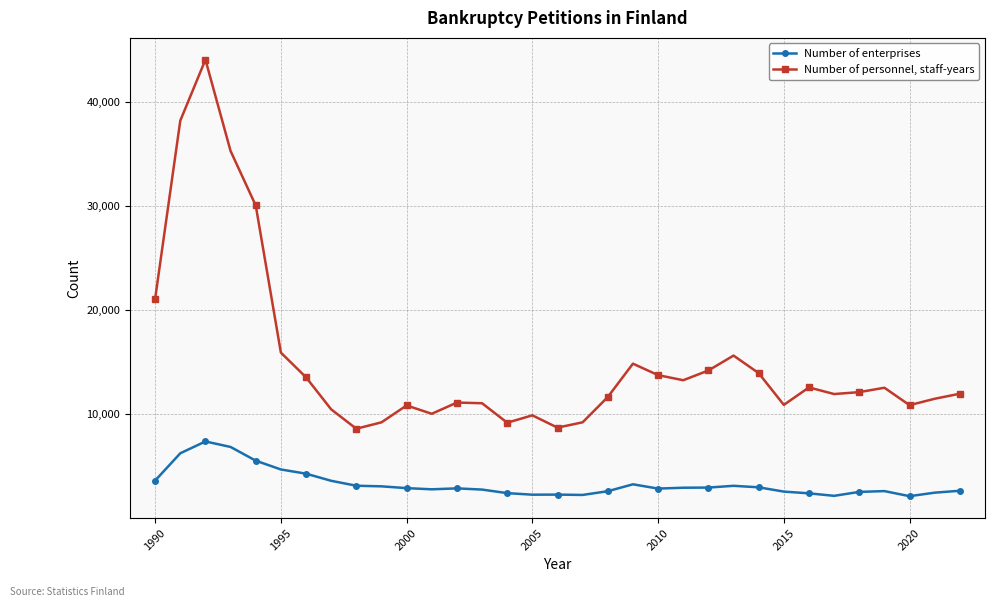

True or false: Number of enterprises and Number of personnel, staff-years cross at least once.

False